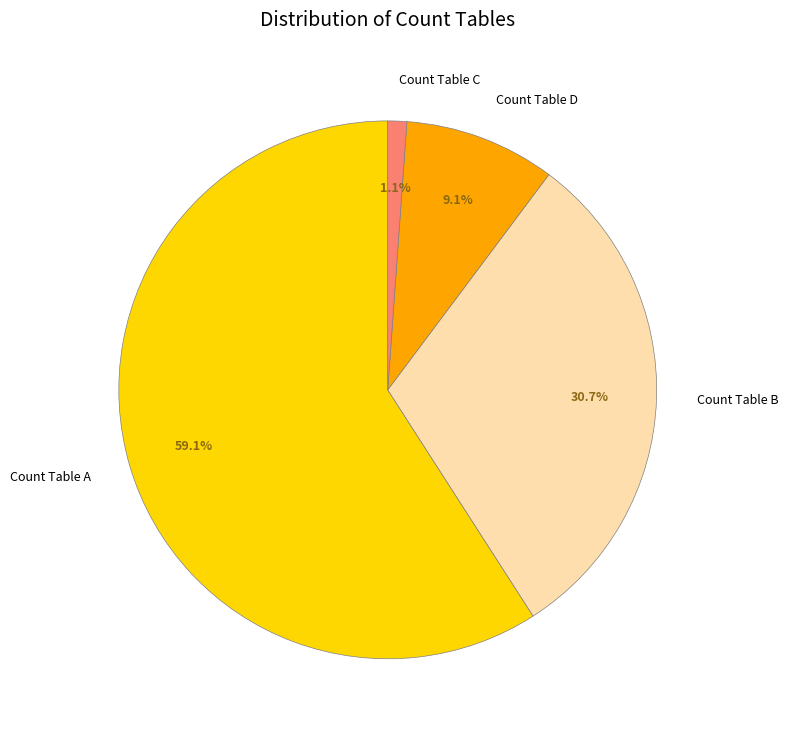

Which category accounts for the majority?

Count Table A